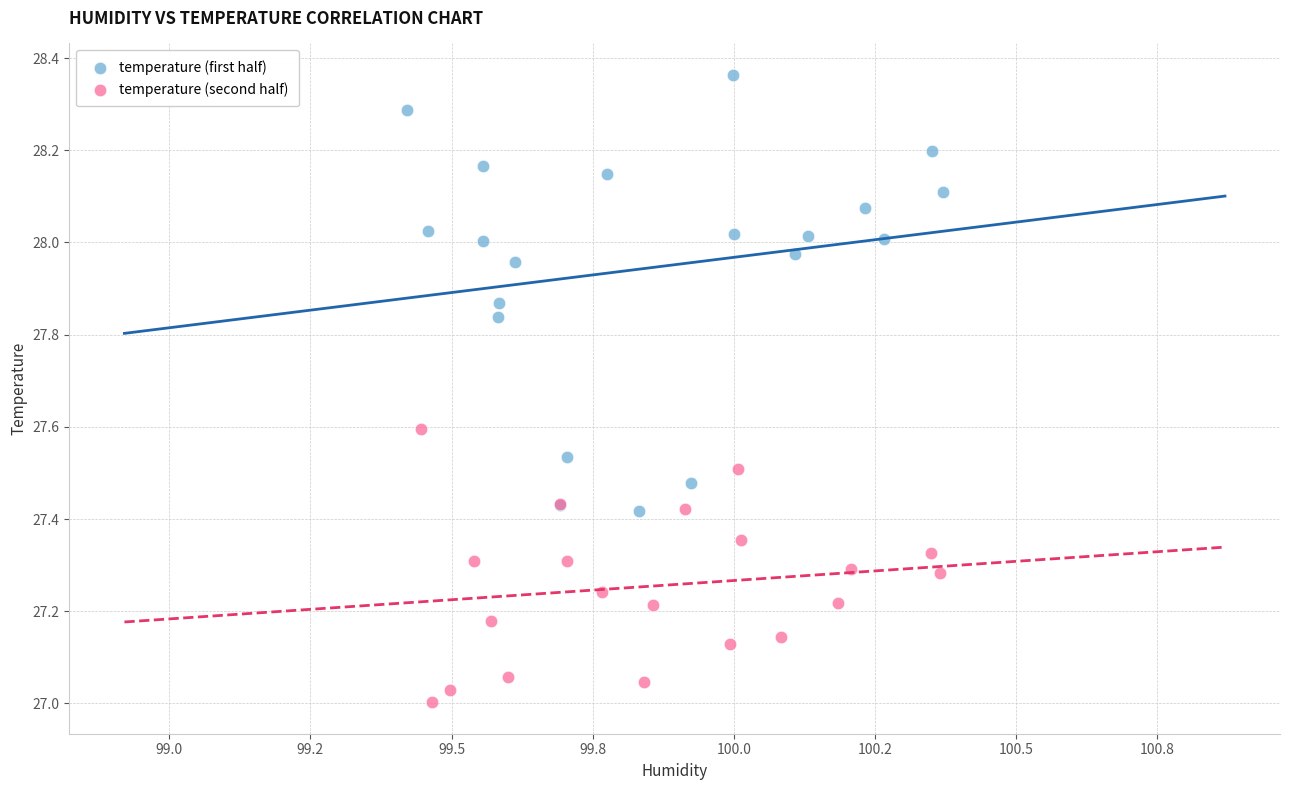

Which series has the largest Y range (max minus min)?

temperature (first half)